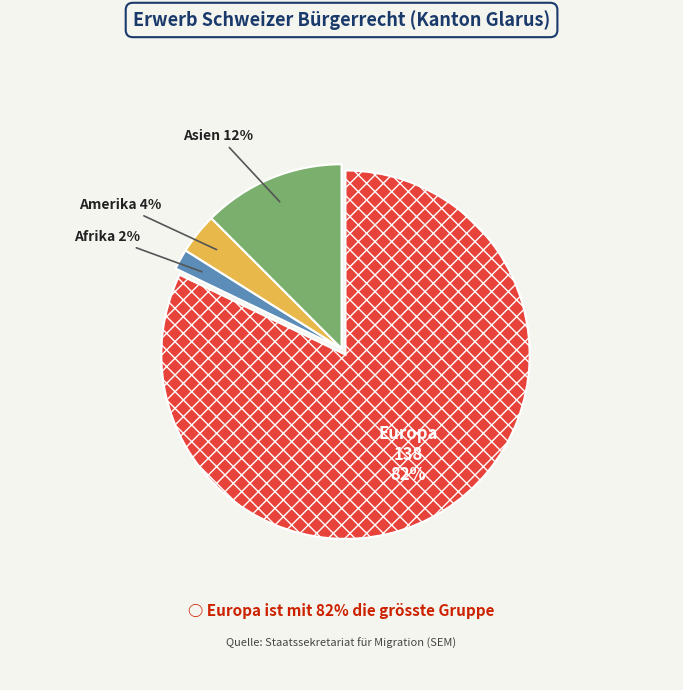

Which category accounts for the majority?

Europa